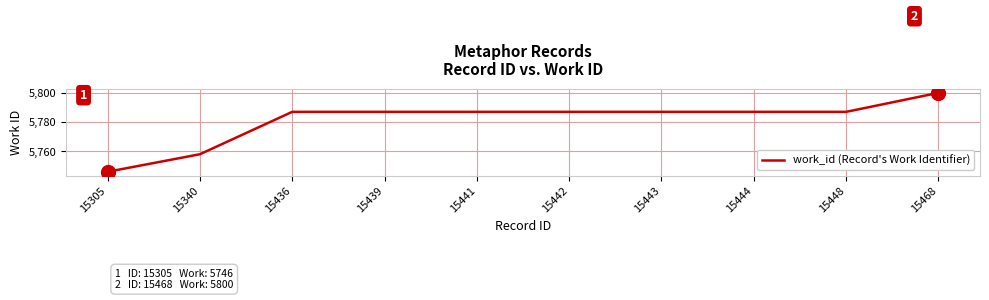

What is the average value?

5781